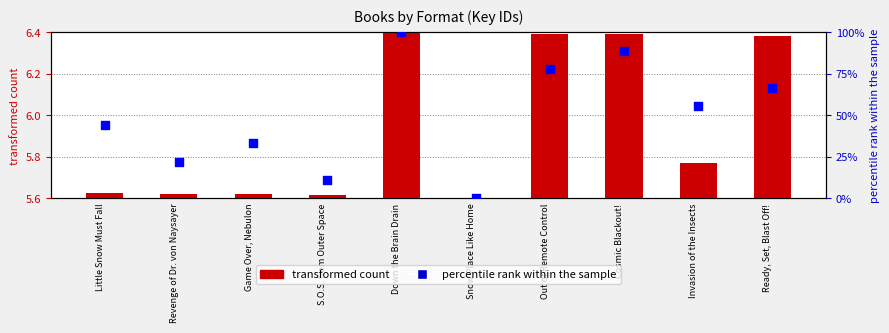

Is the value of transformed count at Revenge of Dr. von Naysayer greater than the value of percentile rank within the sample at Revenge of Dr. von Naysayer?

No